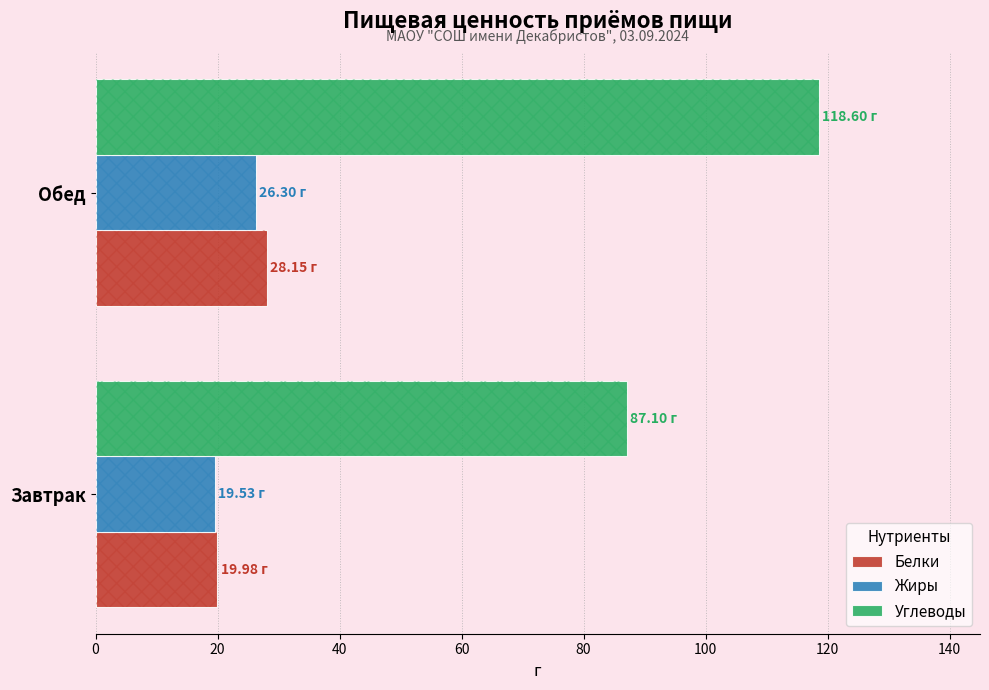

Rank the series by their maximum value, from highest to lowest.

Углеводы, Белки, Жиры